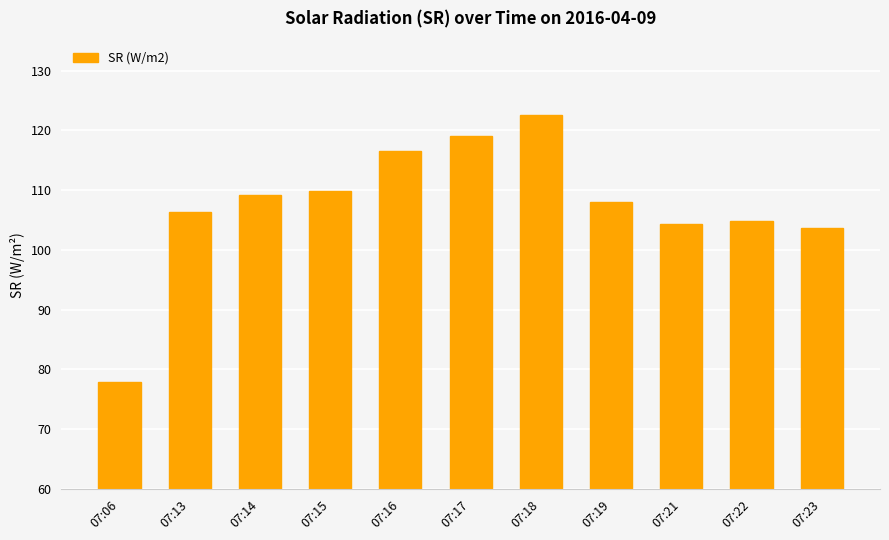

What is the minimum value shown in the chart?

77.9